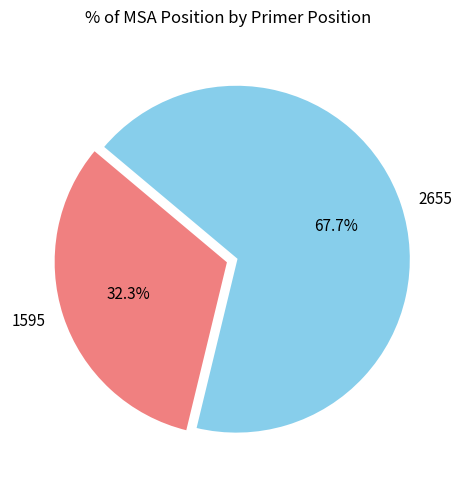

What is the total percentage of 1595 and 2655?

100.0%